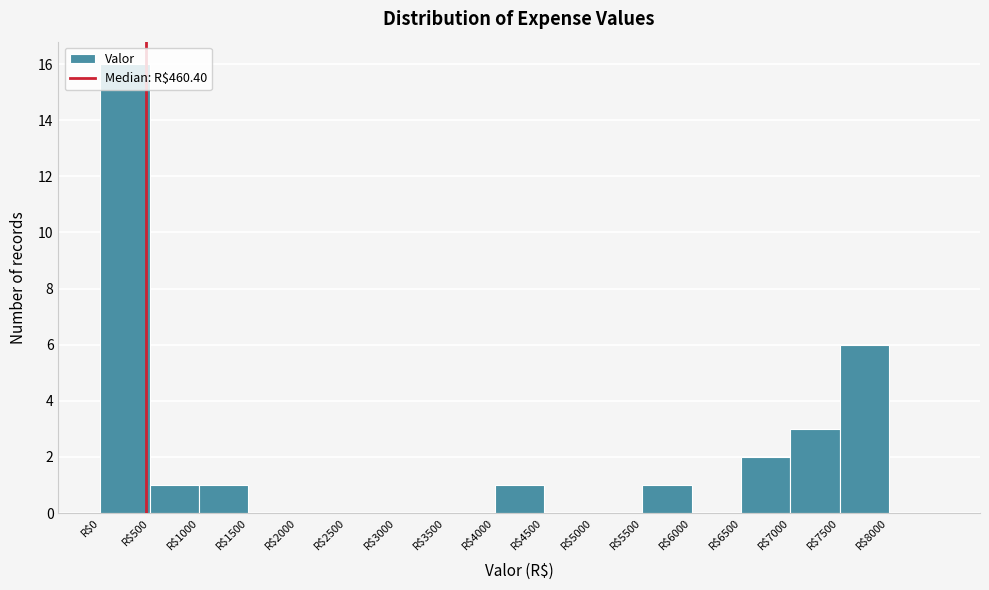

Reading left to right, list every bar in this chart as the range it spans on the x-axis followed by its height. The values are not printed on the chart, so give them approximately, as read against the axis.

0 to 500: 16
500 to 1000: 1
1000 to 1500: 1
1500 to 2000: 0
2000 to 2500: 0
2500 to 3000: 0
3000 to 3500: 0
3500 to 4000: 0
4000 to 4500: 1
4500 to 5000: 0
5000 to 5500: 0
5500 to 6000: 1
6000 to 6500: 0
6500 to 7000: 2
7000 to 7500: 3
7500 to 8000: 6
8000 to 8500: 0